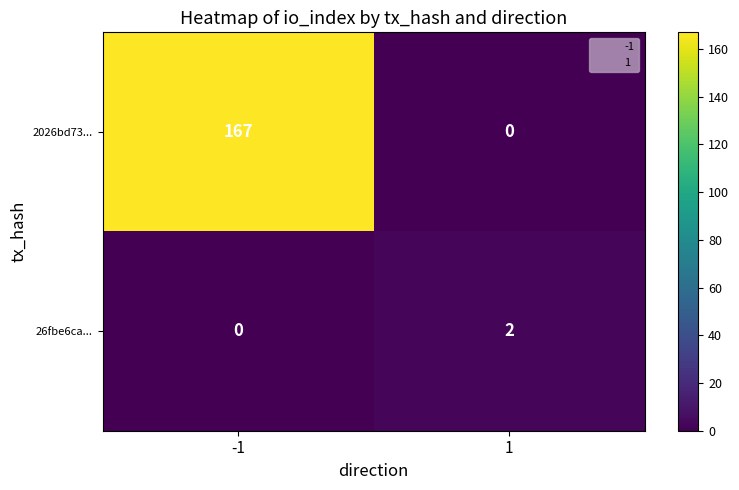

What is the greatest value displayed?

167